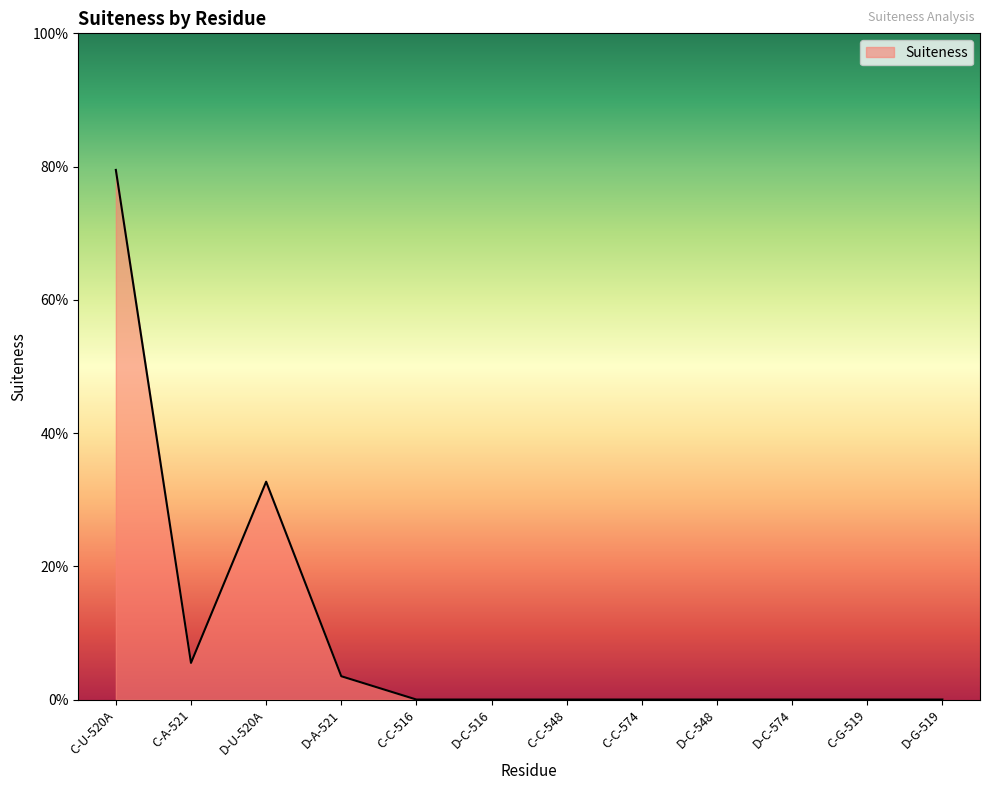

Which label corresponds to the smallest value in the chart?

C-C-516